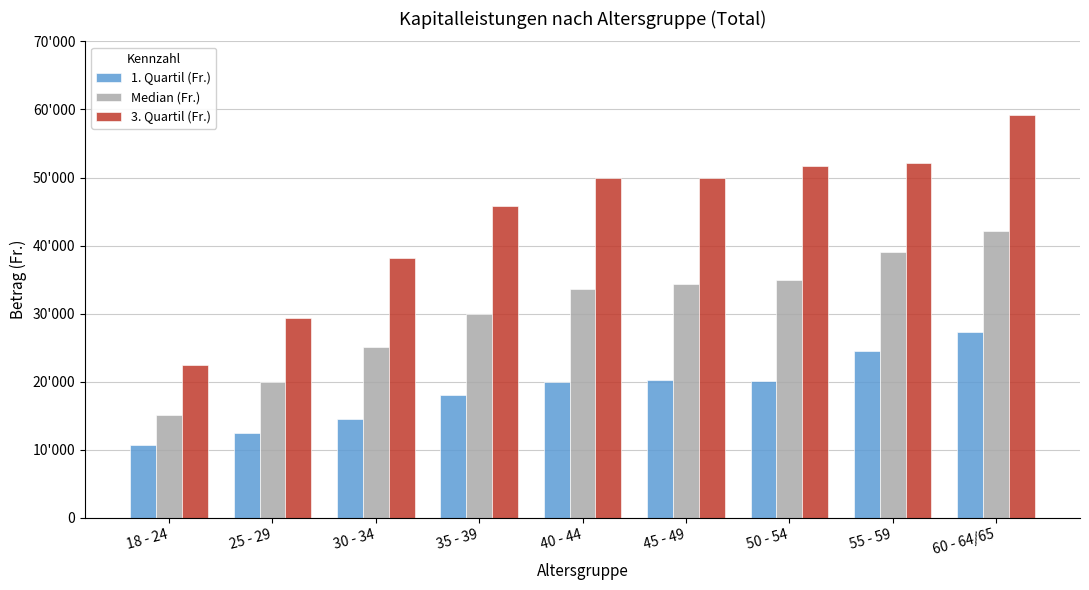

List the labels in order of Median (Fr.) value, largest first.

60 - 64/65, 55 - 59, 50 - 54, 45 - 49, 40 - 44, 35 - 39, 30 - 34, 25 - 29, 18 - 24